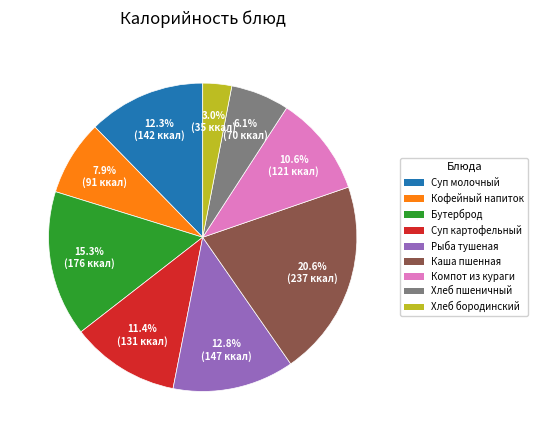

What percentage do Суп картофельный and Кофейный напиток together represent?

19.3%